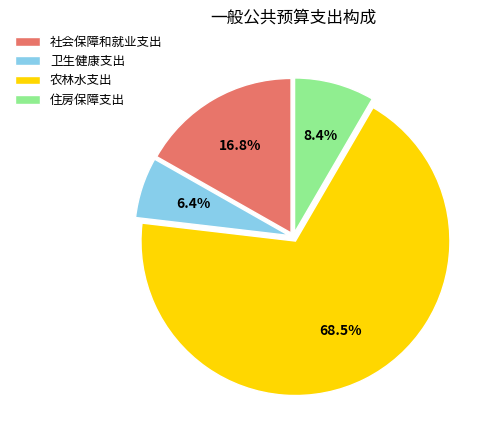

To the nearest percent, what is the difference between the 住房保障支出 and 社会保障和就业支出 slice percentages?

8%